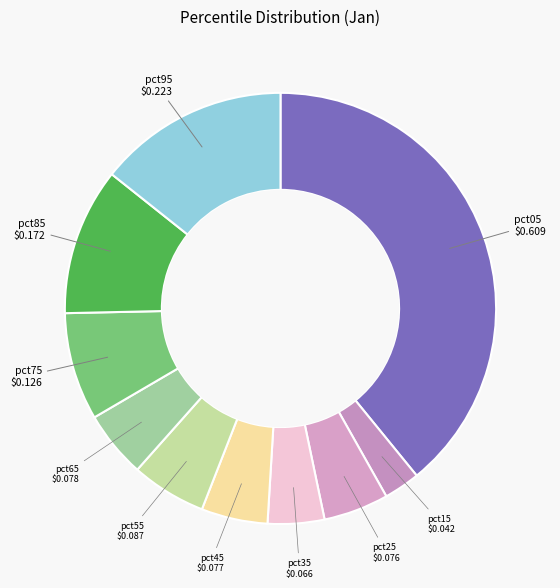

How many slices are in this pie chart?

10